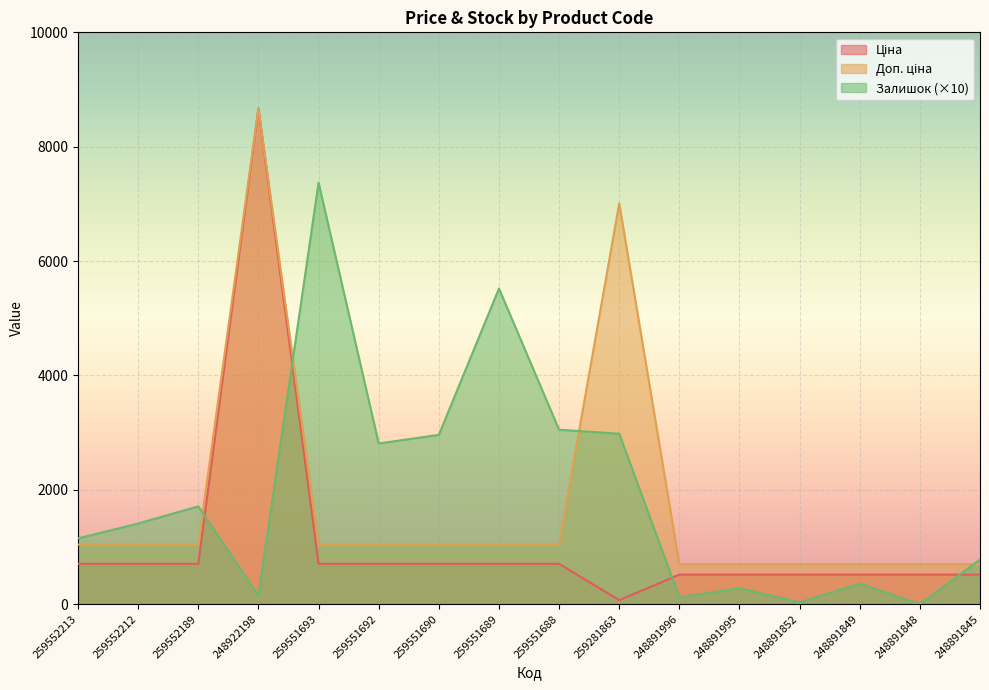

Between 259281863 and 248891848, which series saw the biggest shift?

Доп. ціна